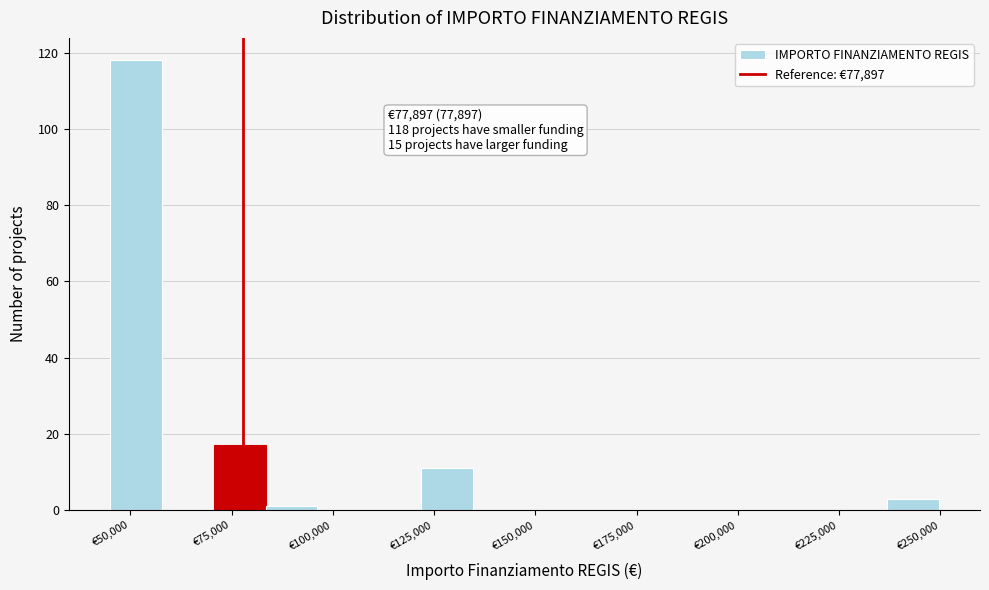

Read against the x-axis, roughly where is the centre of the tallest bar?

50000